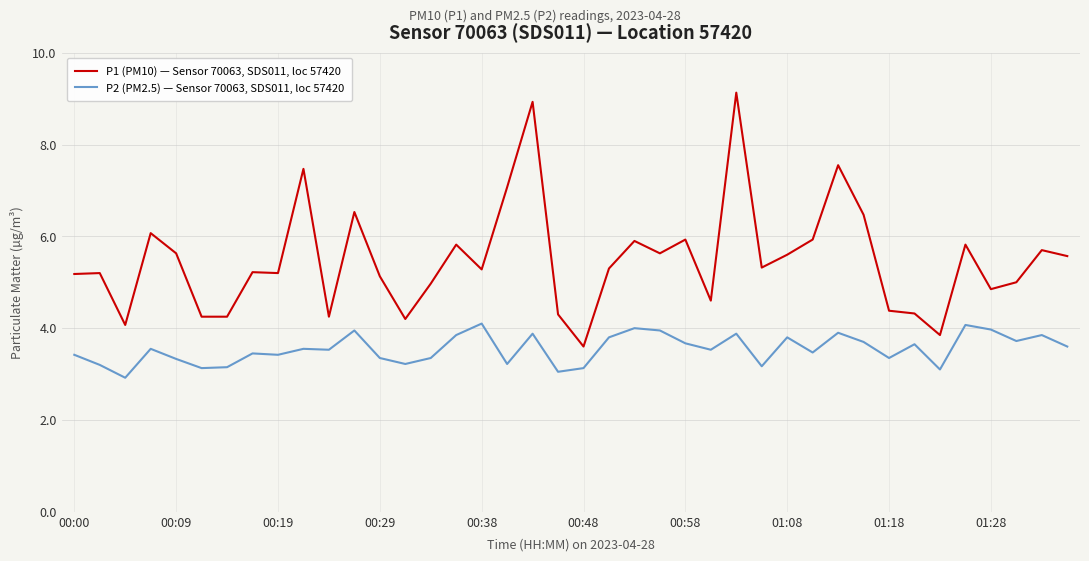

What are all the series names shown in the legend?

P1 (PM10) — Sensor 70063, SDS011, loc 57420, P2 (PM2.5) — Sensor 70063, SDS011, loc 57420